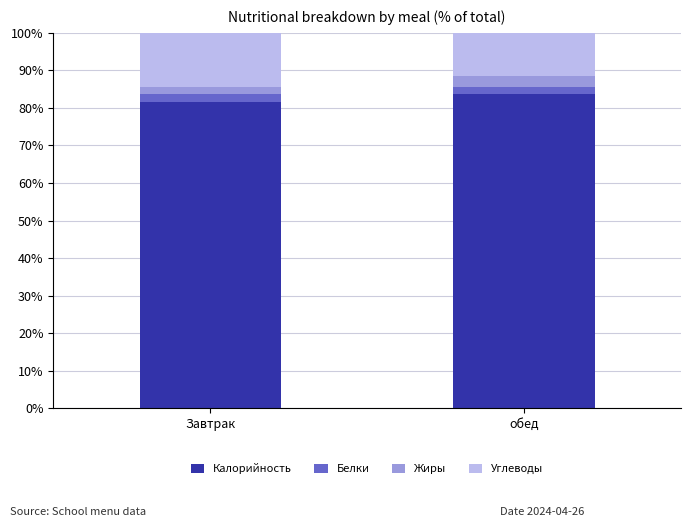

Is it true that Калорийность equals 81.5 at Завтрак?

True